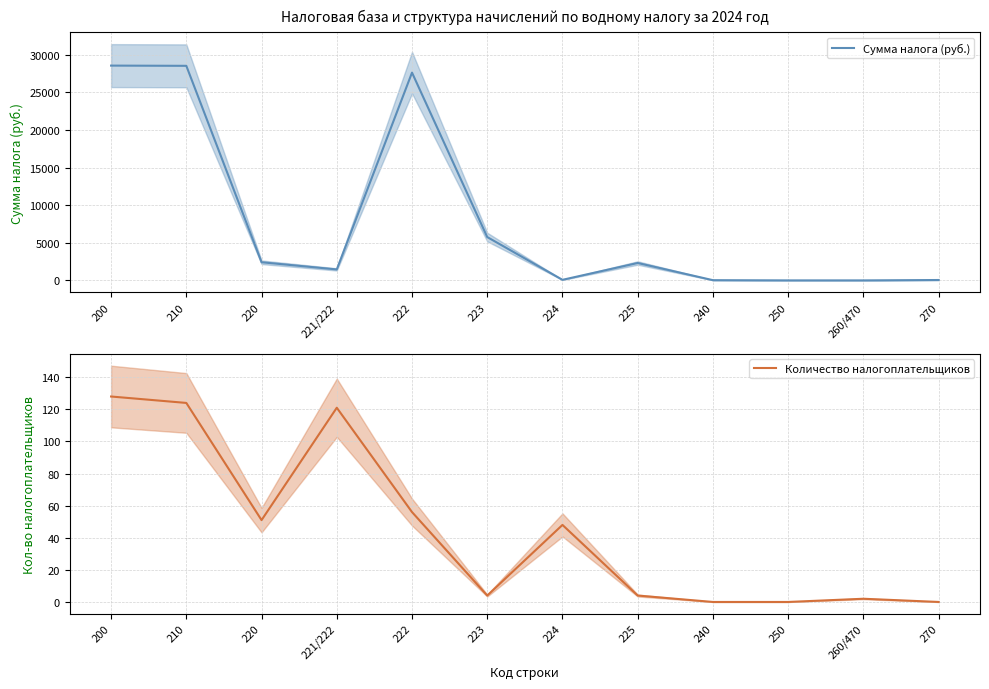

How many values in the Сумма налога (руб.) series are below 2313?

6